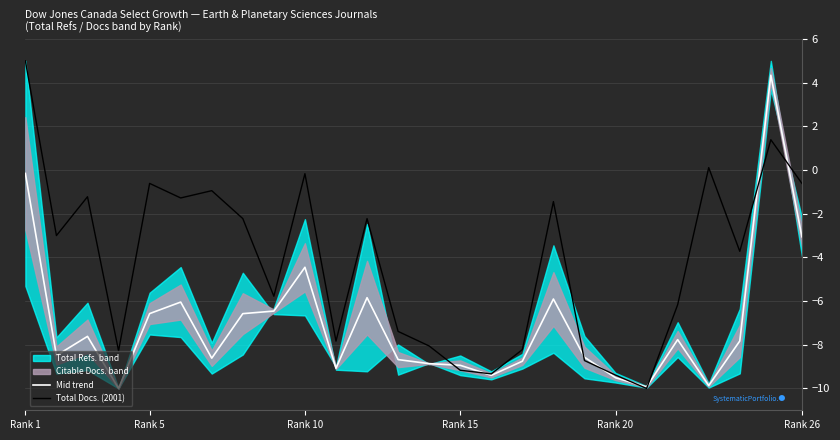

True or false: Mid trend has a value of -9.5 at Rank 20.

True